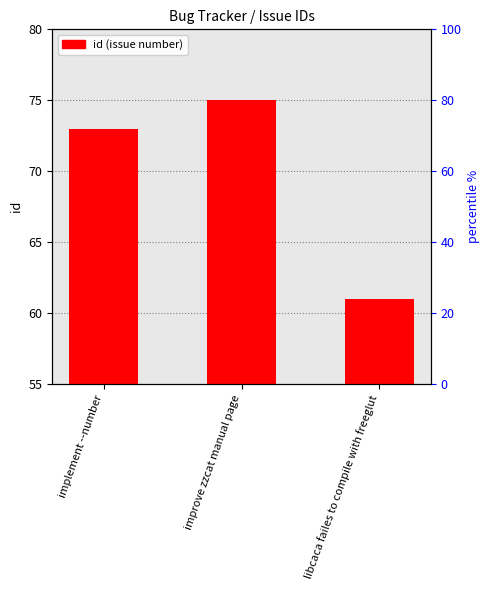

Which label corresponds to the smallest value in the chart?

libcaca failes to compile with freeglut